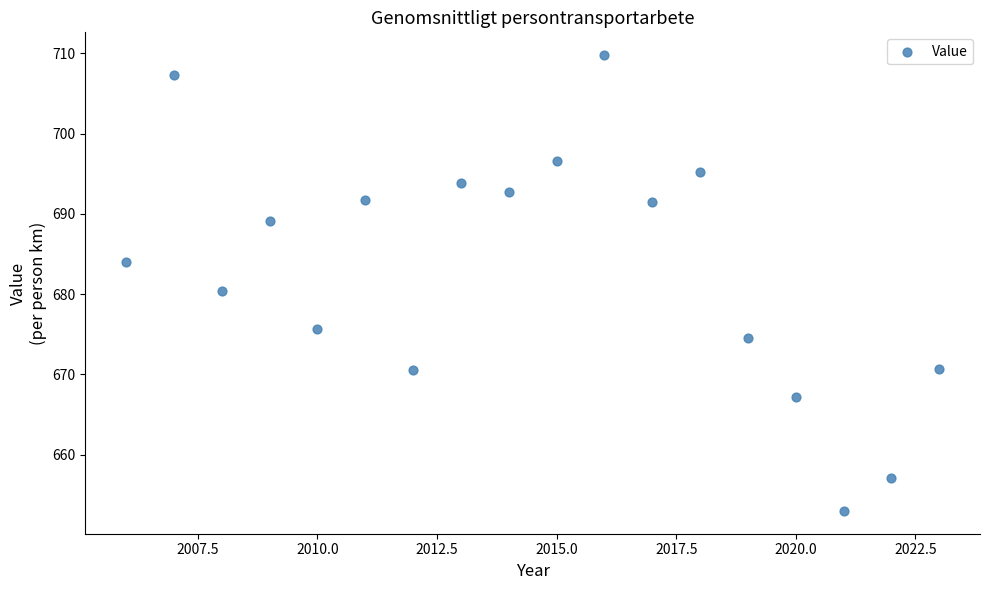

What is the range of X values (max minus min)?

17.0